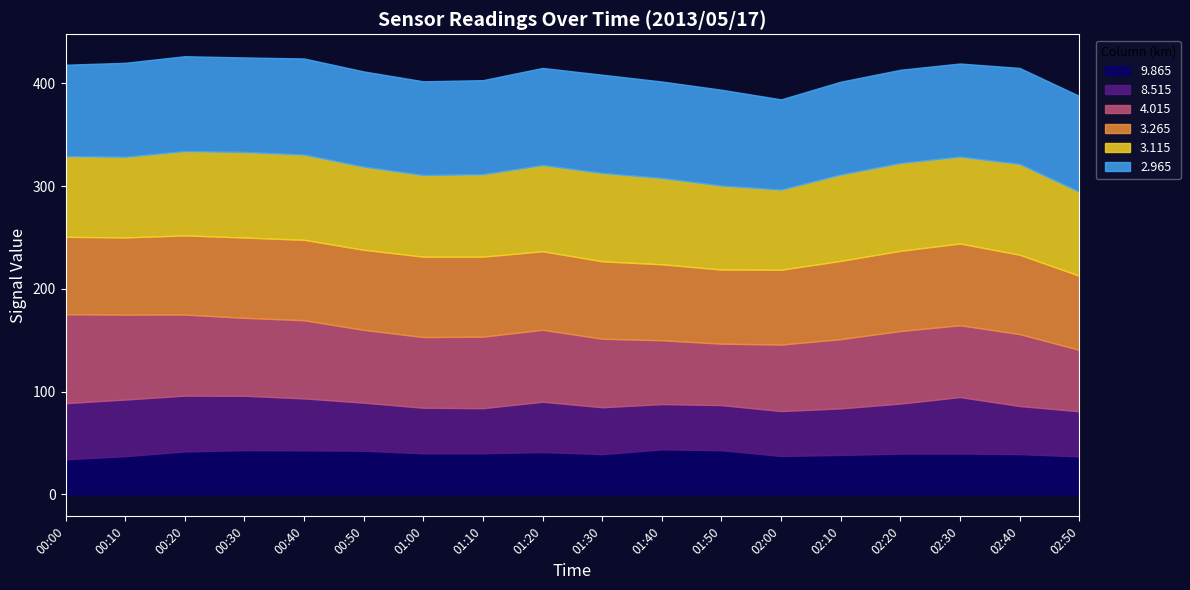

Reading left to right, what are all the values shown in this chart?

9.865: 34.2	37.2	41.8	43.1	42.9	42.5	40.0	40.1	41.2	39.2	43.8	43.0	37.4	38.4	39.7	39.8	39.2	37.0
3.265: 75.3	75.1	77.0	78.1	78.2	77.9	78.2	77.8	76.4	75.3	73.9	72.1	72.8	76.1	78.0	79.5	77.2	72.1
2.965: 88.9	91.5	92.3	92.0	93.5	92.7	91.2	91.5	94.5	95.6	93.9	93.3	87.8	90.3	90.7	90.6	93.4	93.3
8.515: 54.6	55.1	54.3	52.9	50.5	46.8	44.3	43.8	49.0	45.6	44.1	43.9	43.7	45.3	48.7	54.9	46.8	43.9
3.115: 78.5	78.4	82.0	83.2	82.9	80.8	79.4	80.2	83.8	85.9	83.9	81.6	77.9	84.0	85.4	84.5	88.3	81.6
4.015: 86.5	82.6	78.9	75.8	76.1	70.8	68.8	69.6	70.0	66.7	62.1	59.8	64.7	67.4	70.6	69.9	70.0	59.8